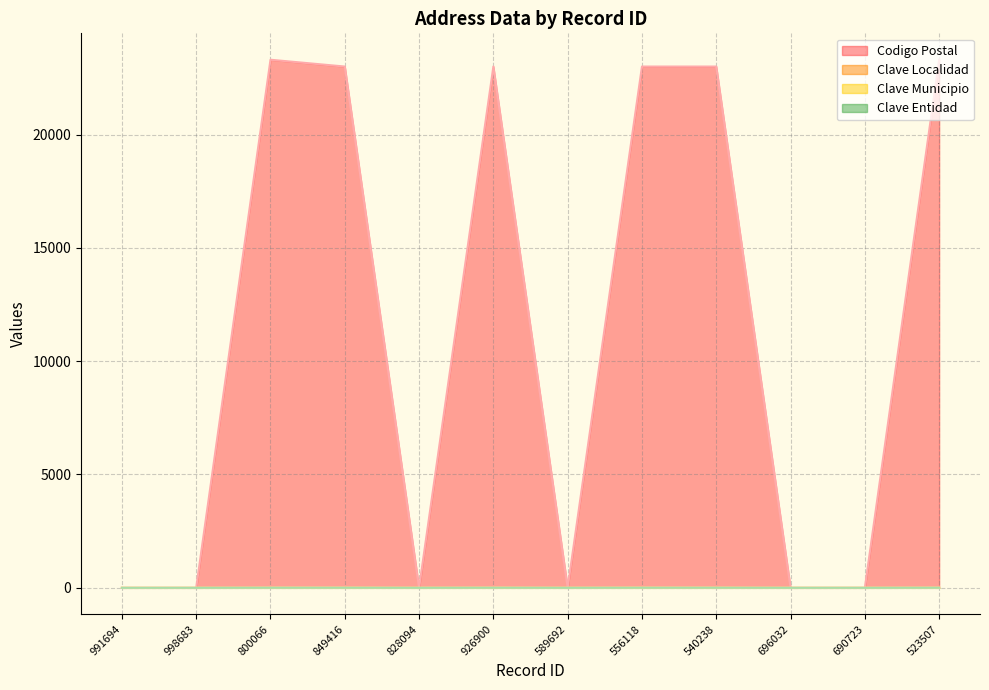

What is the total value across all series at 523507?

23307